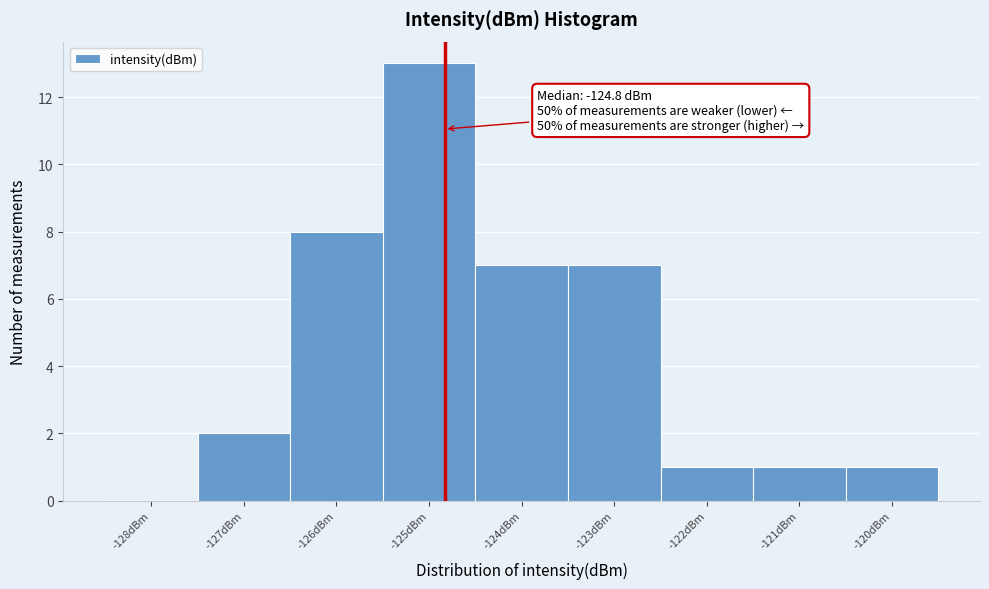

Over which range of the x-axis is the bar tallest?

-125.5 to -124.5